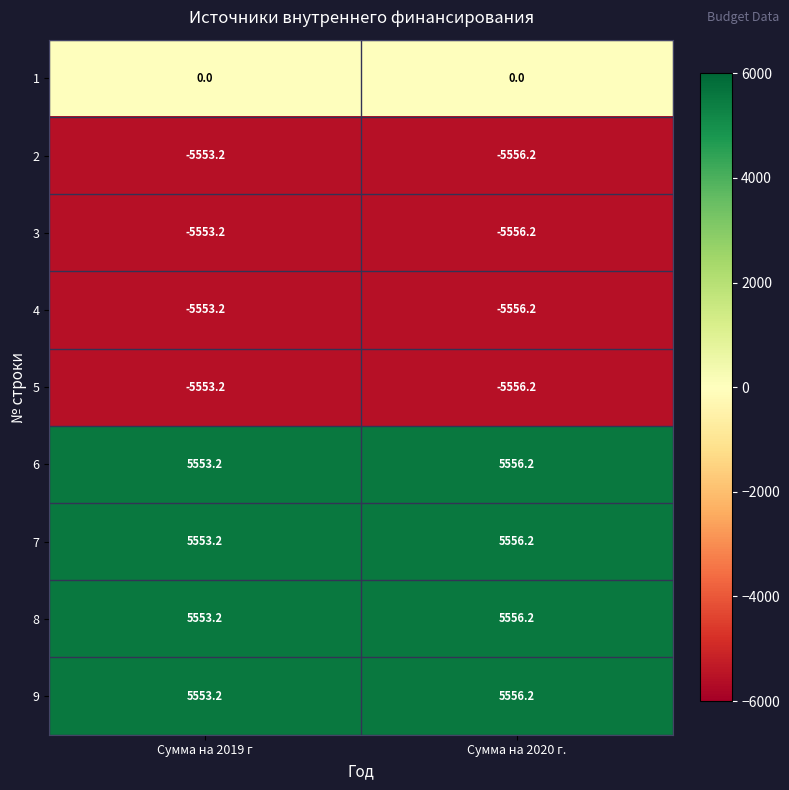

Reading left to right, what are all the values shown in this chart?

1: 0.0	0.0
2: -5553.2	-5556.2
3: -5553.2	-5556.2
4: -5553.2	-5556.2
5: -5553.2	-5556.2
6: 5553.2	5556.2
7: 5553.2	5556.2
8: 5553.2	5556.2
9: 5553.2	5556.2